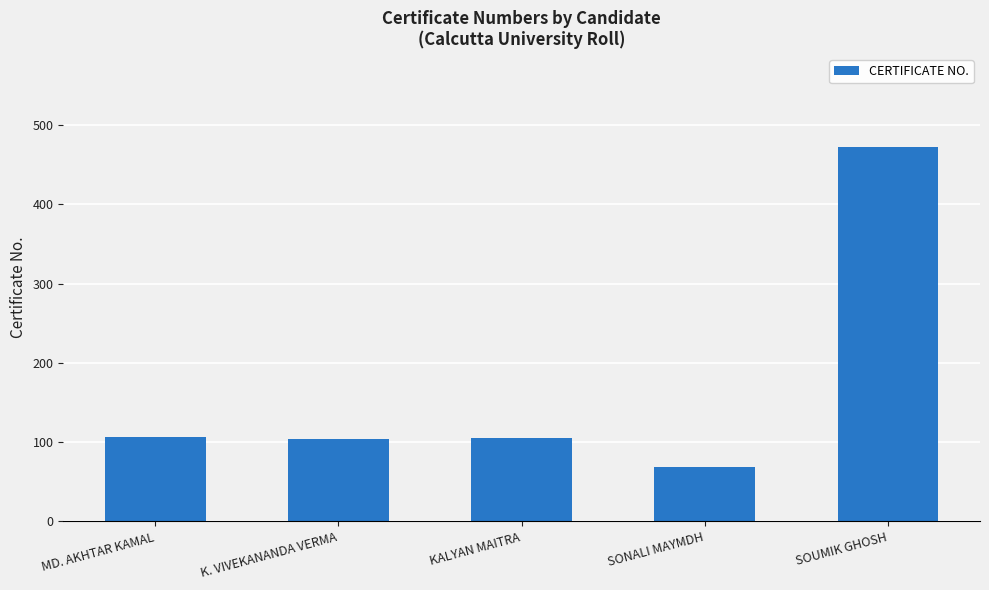

Approximately how many times larger is the value at KALYAN MAITRA compared to K. VIVEKANANDA VERMA?

1.0